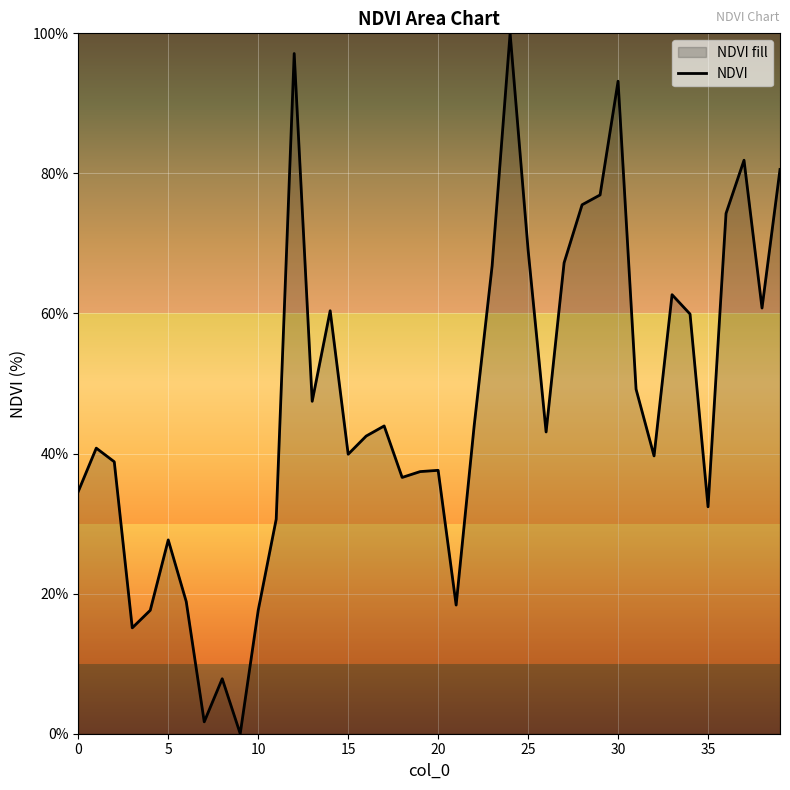

Reading right to left, what are all the values shown in this chart?

80.6	60.8	81.9	74.3	32.4	59.9	62.7	39.7	49.2	93.2	76.9	75.5	67.2	43.1	69.1	100.0	66.8	43.9	18.4	37.6	37.4	36.6	43.9	42.5	39.9	60.4	47.5	97.1	30.6	17.6	0.0	7.9	1.7	18.9	27.7	17.6	15.1	38.8	40.8	34.6